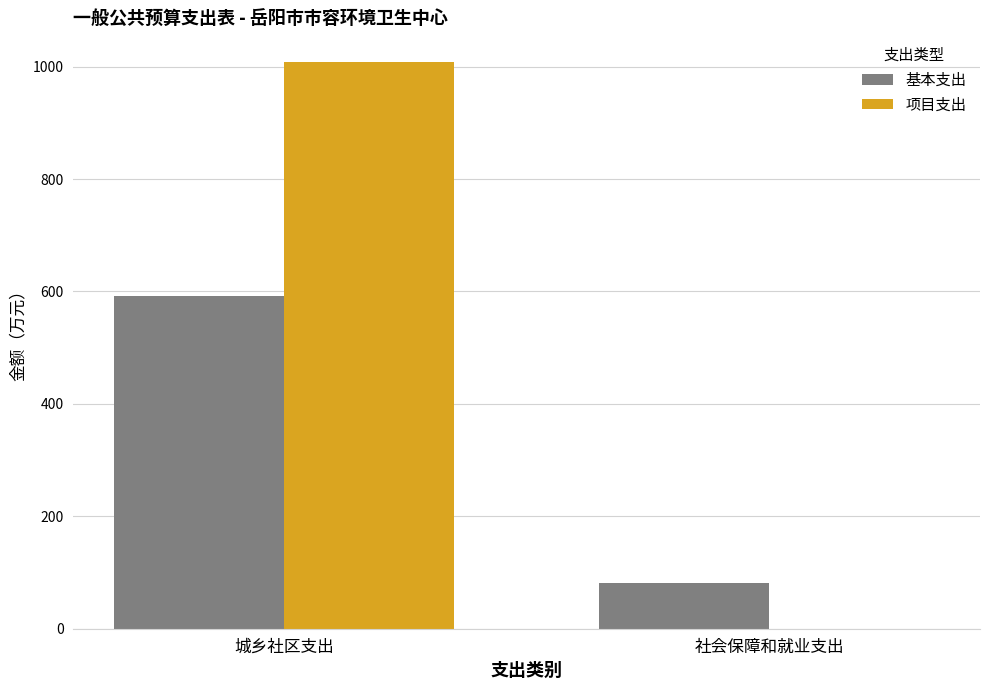

Between 城乡社区支出 and 社会保障和就业支出, which series saw the biggest shift?

项目支出